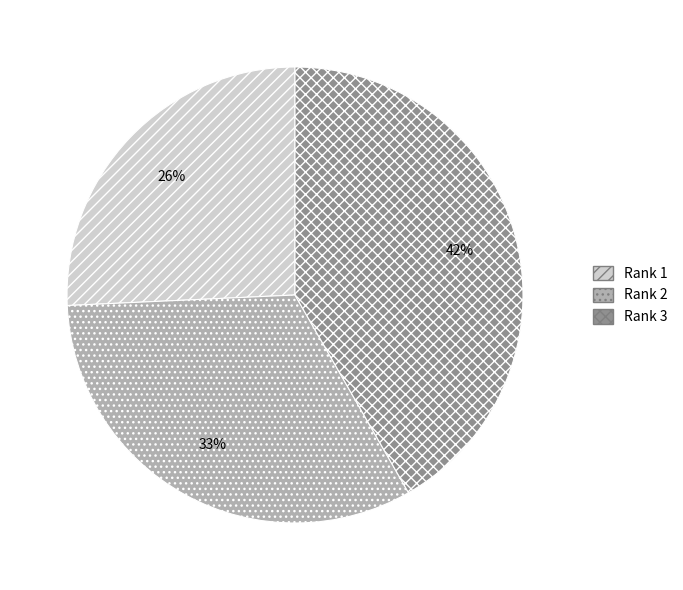

Is there a majority slice in this chart?

No